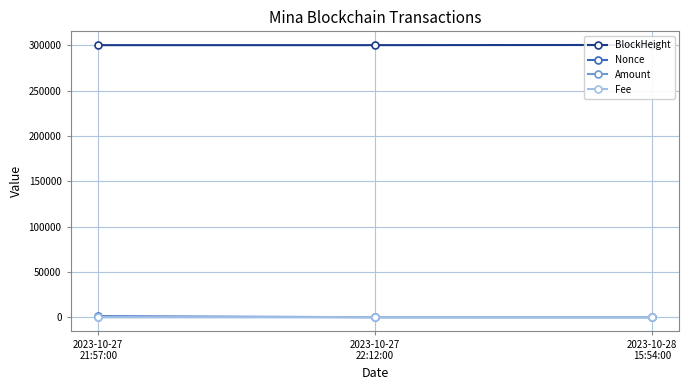

What is the difference between the Amount values at 2023-10-28
15:54:00 and 2023-10-27
21:57:00?

161.3